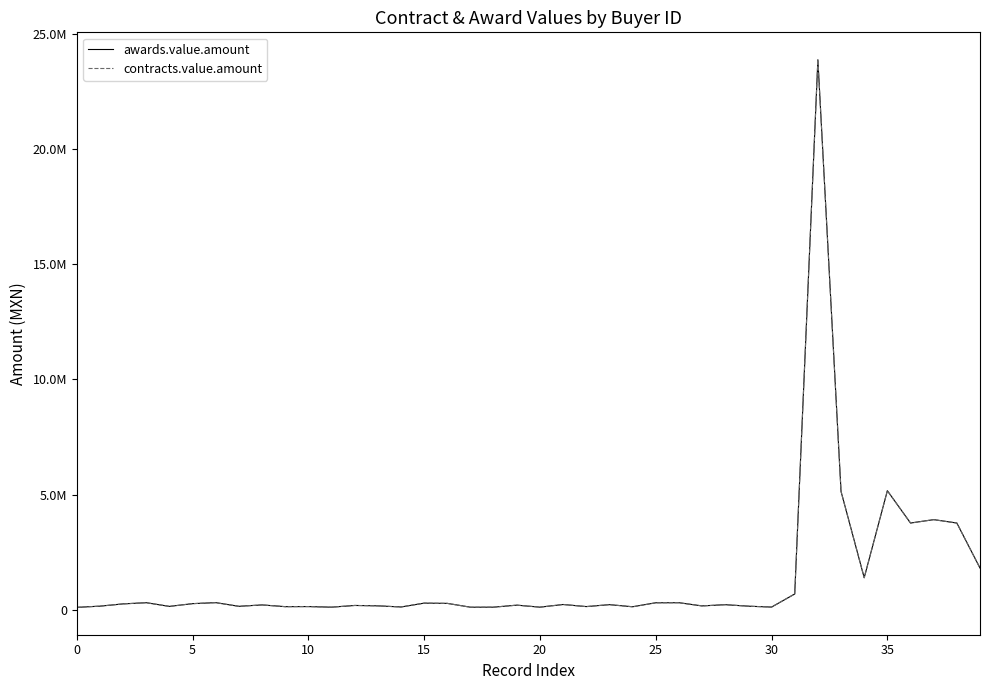

Reading left to right, what are all the values shown in this chart?

awards.value.amount: 115500.0	166883.6	264981.8	316652.0	156516.5	275870.0	319072.8	159930.0	220304.7	145079.3	148870.2	122635.4	197109.4	180425.7	131218.7	297763.8	287523.6	120857.9	123376.1	210504.6	123504.5	238761.4	148051.3	232414.9	140427.2	313299.7	316075.7	177395.8	230513.9	165676.4	126552.3	694701.0	23870000.0	5143500.0	1400000.0	5175000.0	3771900.0	3920000.0	3772890.0	1820000.0
contracts.value.amount: 115500.0	166883.6	264981.8	316652.0	156516.5	275870.0	319072.8	159930.0	220304.7	145079.3	148870.2	122635.4	197109.4	180425.7	131218.7	297763.8	287523.6	120857.9	123376.1	210504.6	123504.5	238761.4	148051.3	232414.9	140427.2	313299.7	316075.7	177395.8	230513.9	165676.4	126552.3	694701.0	23870000.0	5143500.0	1400000.0	5175000.0	3771900.0	3920000.0	3772890.0	1820000.0